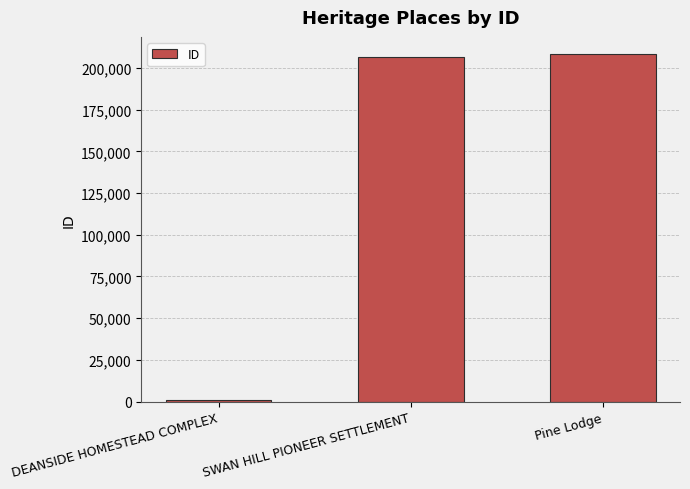

How many bars are there in total?

3